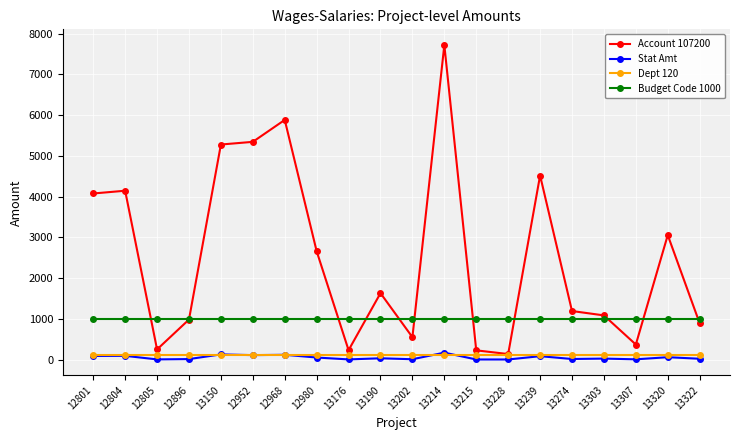

Between 12801 and 13150, which series saw the biggest shift?

Account 107200